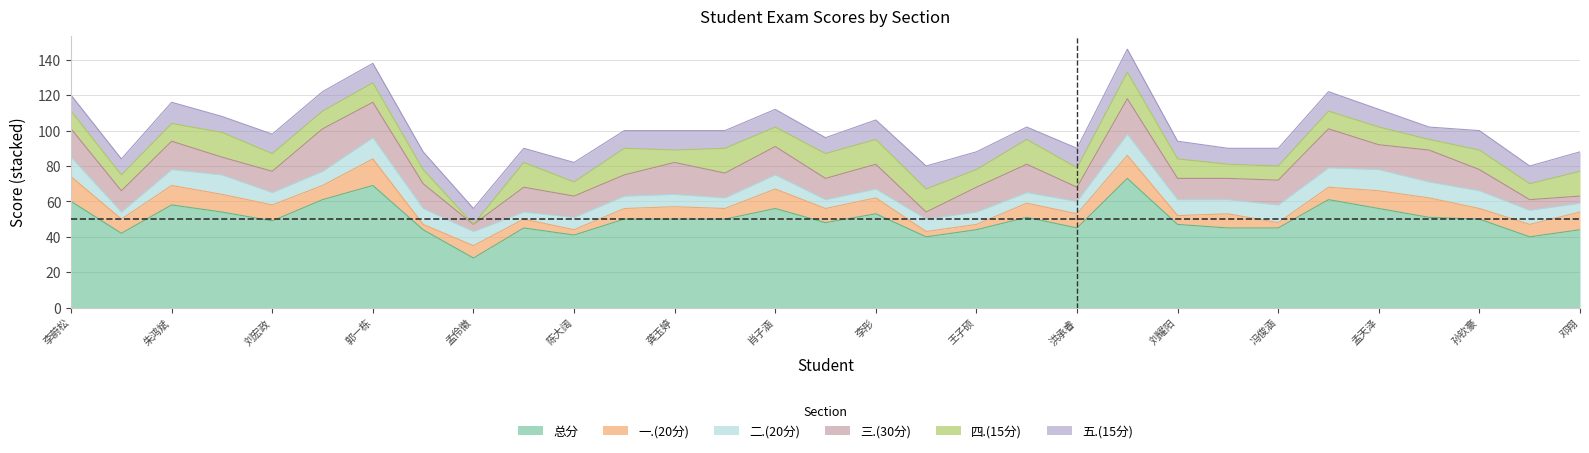

In 总分, how many points are lower than both neighbors (excluding endpoints)?

8